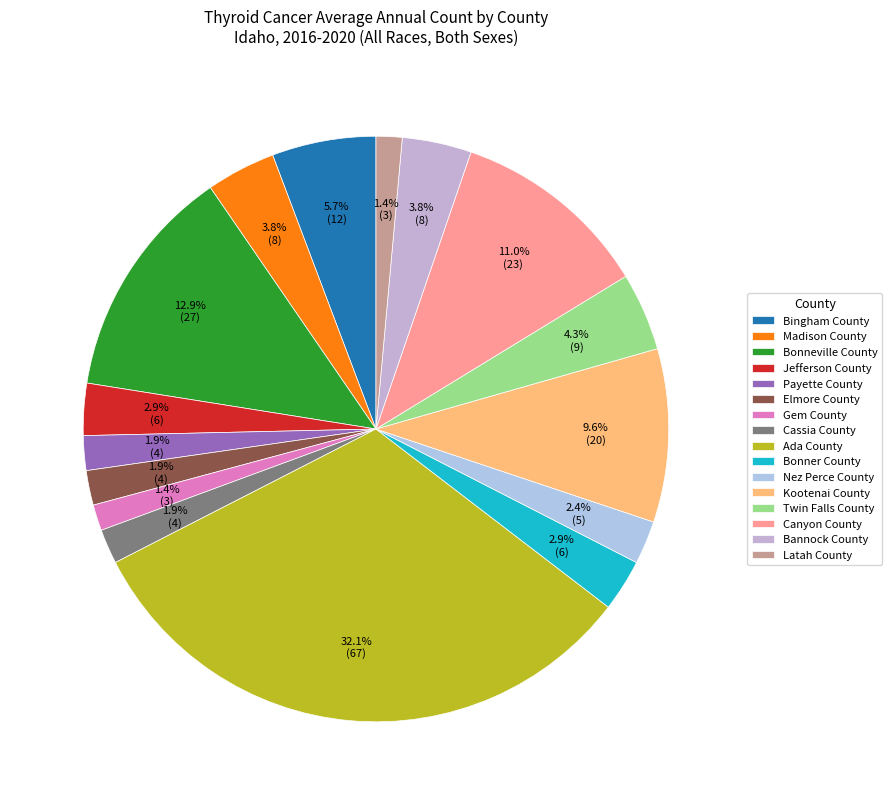

What is the smallest slice in the pie chart?

Gem County